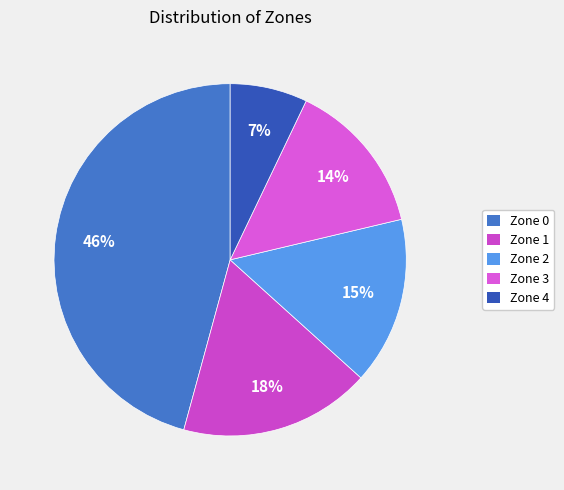

Is there any slice that represents more than half of the pie?

No